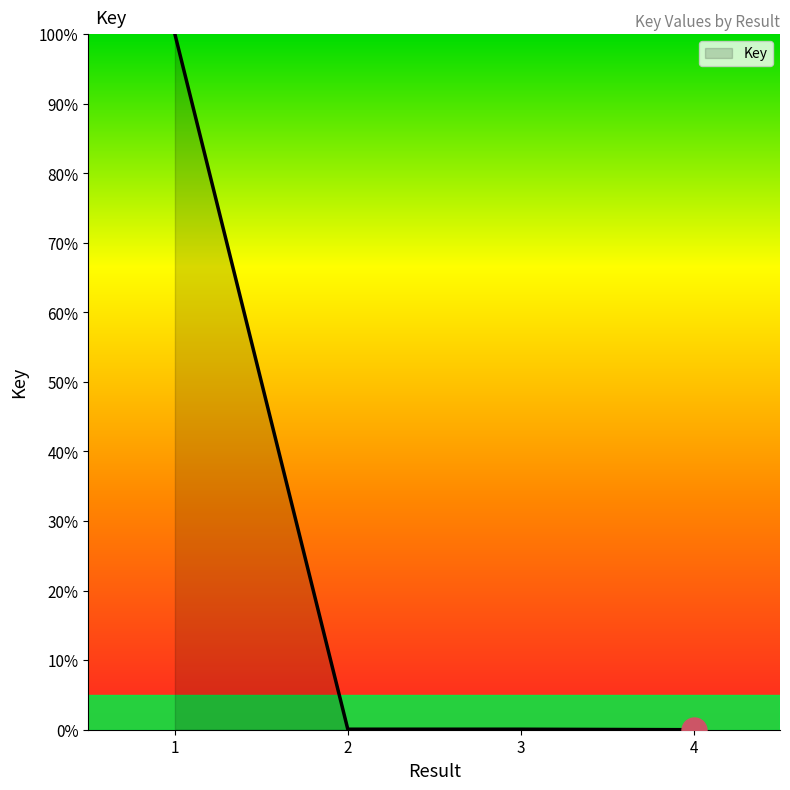

Which label corresponds to the largest value in the chart?

1